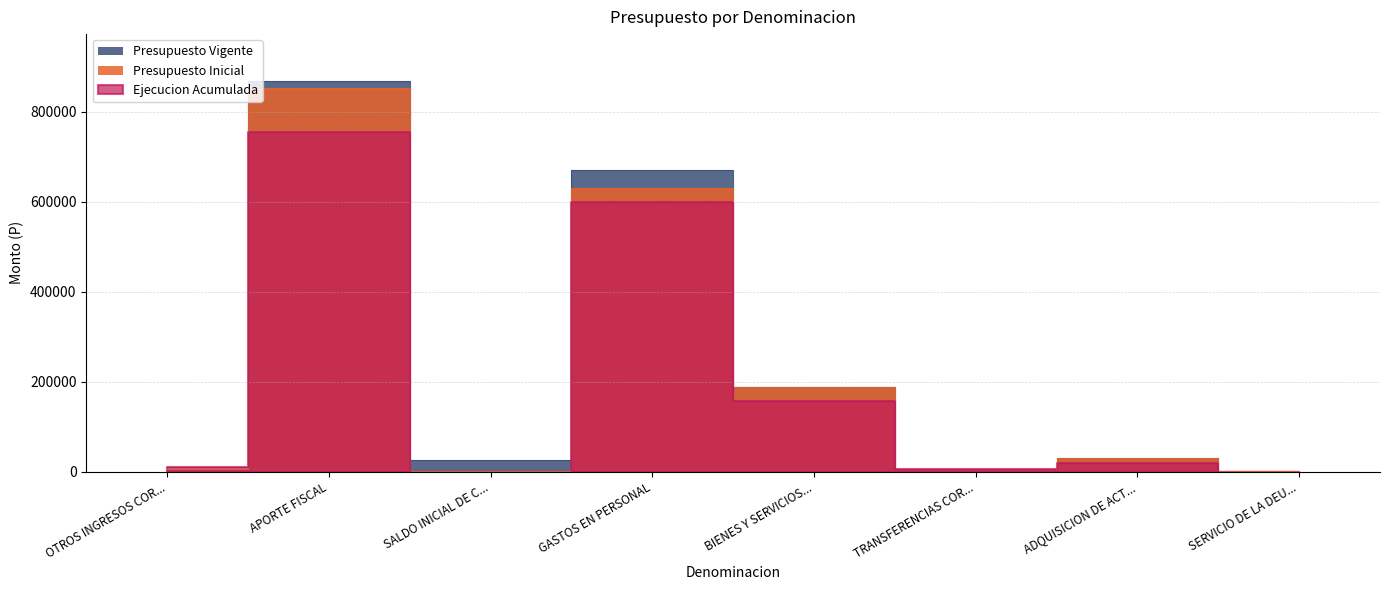

True or false: Ejecucion Acumulada has more than 0 interior local peaks.

True